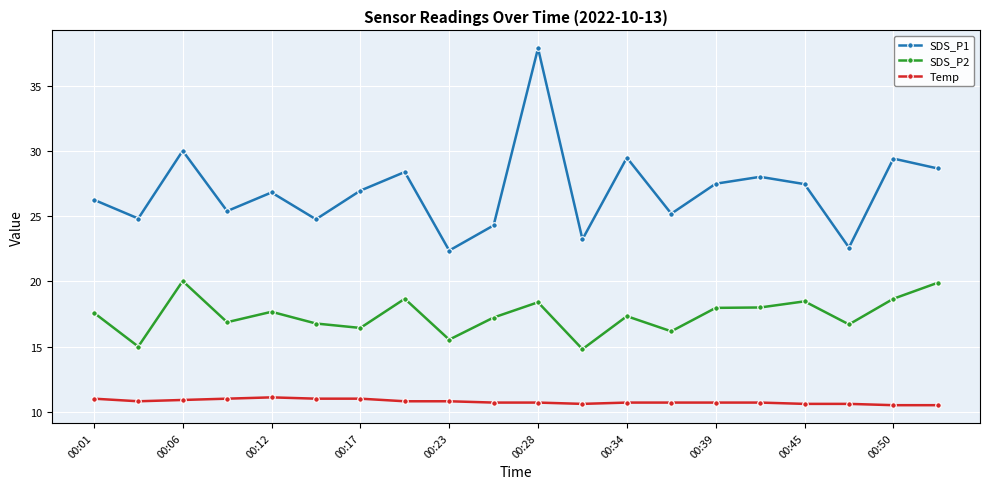

At how many categories does at least one series exceed 21?

20